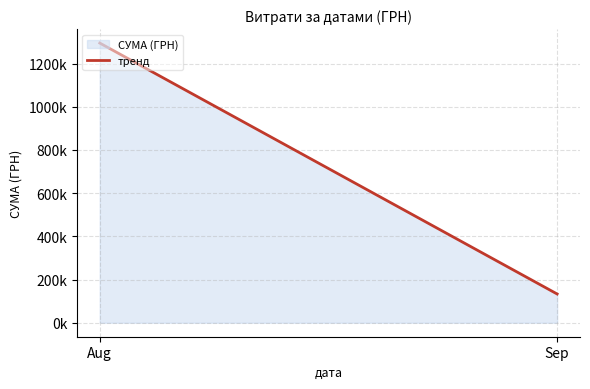

Count the number of categories in the chart.

2